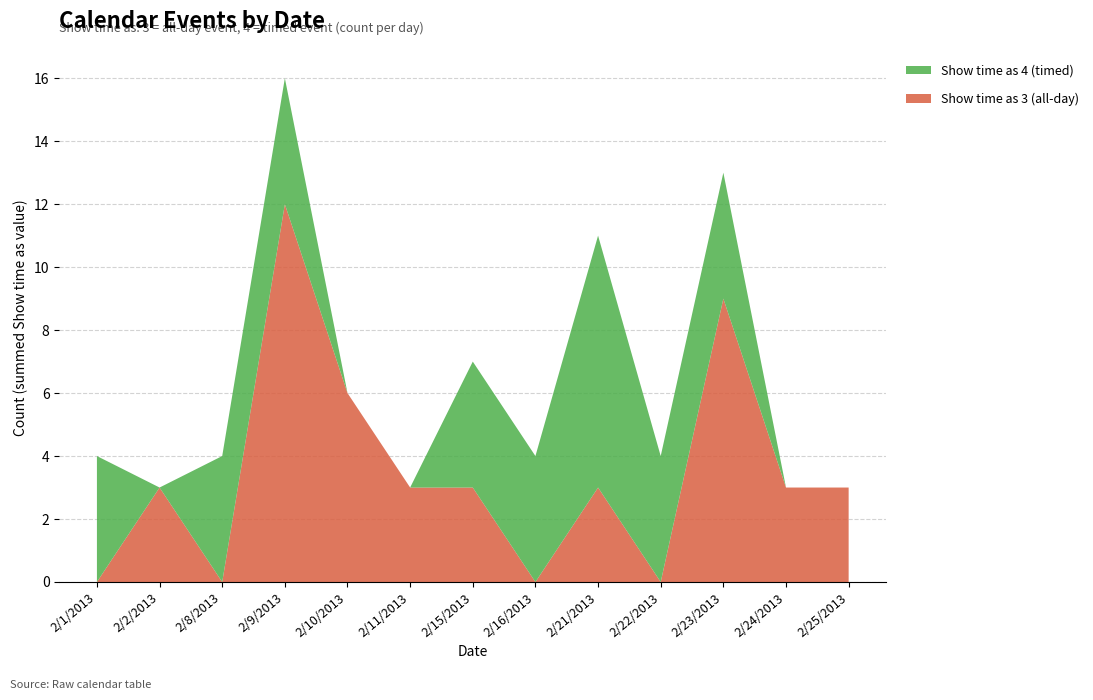

Reading left to right, what are all the values shown in this chart?

Show time as 3 (all-day): 2/1/2013=0	2/2/2013=3	2/8/2013=0	2/9/2013=12	2/10/2013=6	2/11/2013=3	2/15/2013=3	2/16/2013=0	2/21/2013=3	2/22/2013=0	2/23/2013=9	2/24/2013=3	2/25/2013=3
Show time as 4 (timed): 2/1/2013=4	2/2/2013=0	2/8/2013=4	2/9/2013=4	2/10/2013=0	2/11/2013=0	2/15/2013=4	2/16/2013=4	2/21/2013=8	2/22/2013=4	2/23/2013=4	2/24/2013=0	2/25/2013=0